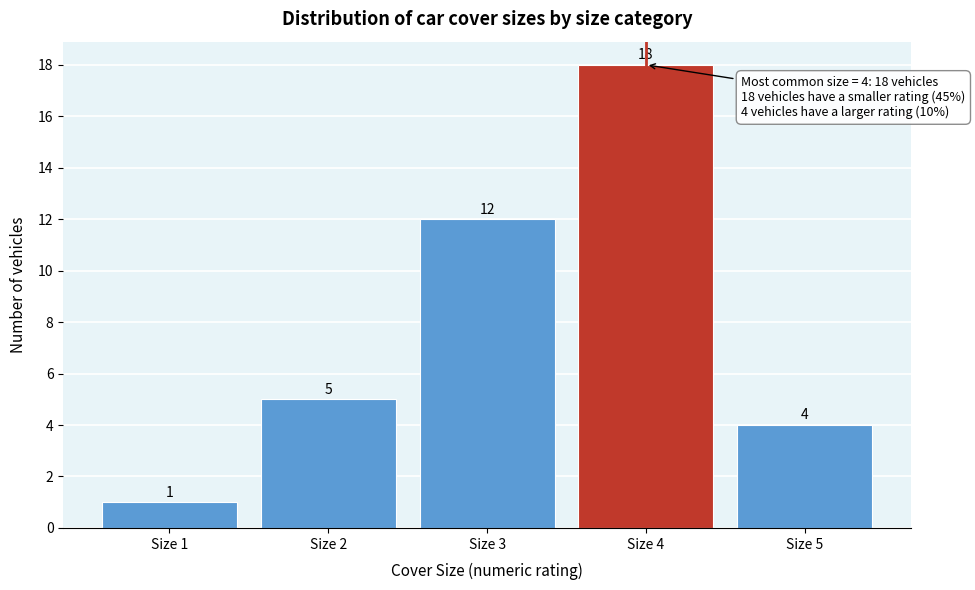

Reading left to right, transcribe this chart: for each bar, give the range it covers on the x-axis and its height.

0.5 to 1.5: 1
1.5 to 2.5: 5
2.5 to 3.5: 12
3.5 to 4.5: 18
4.5 to 5.5: 4